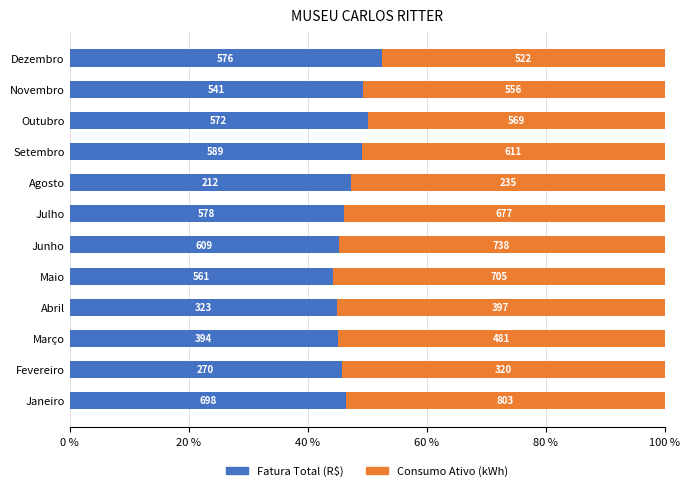

What is the difference between the maximum and minimum values in the Consumo Ativo (kWh) series?

8.2